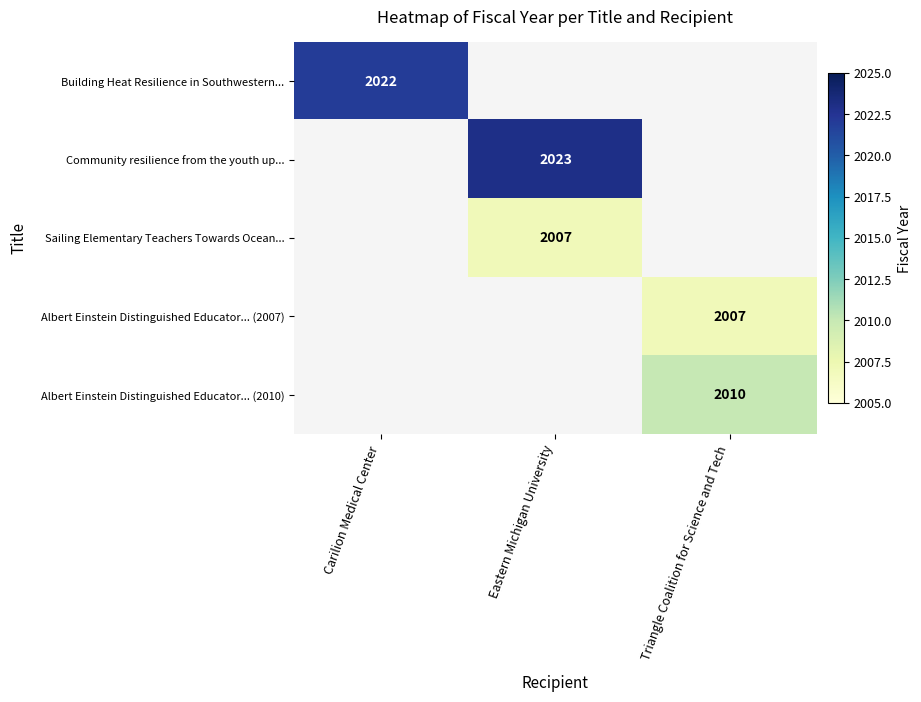

Is it true that Albert Einstein Distinguished Educator... (2010) equals 1302.3 at Triangle Coalition for Science and Tech?

False